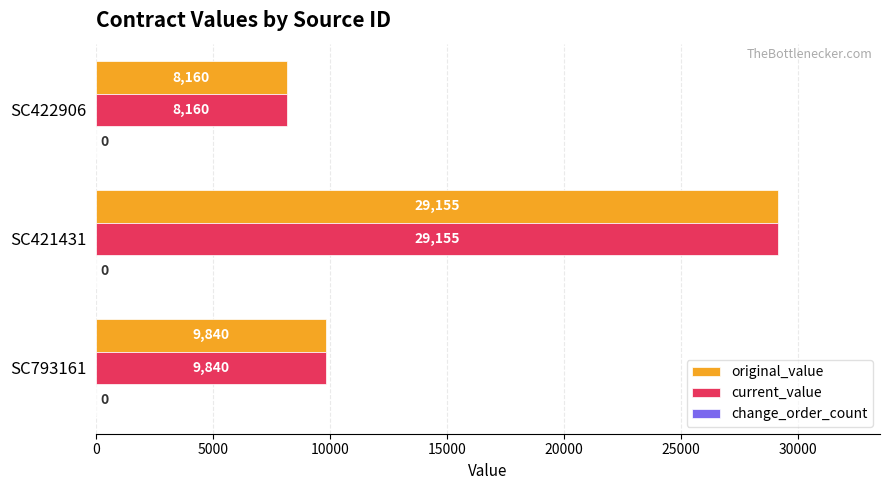

At which category is the sum across all series the highest?

SC421431